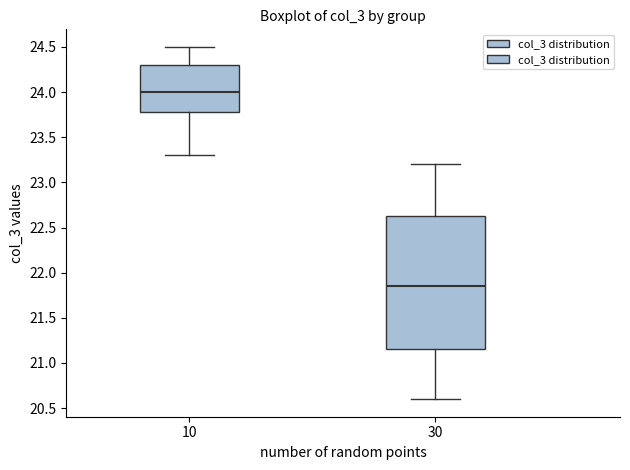

Which box has the lowest median line?

30